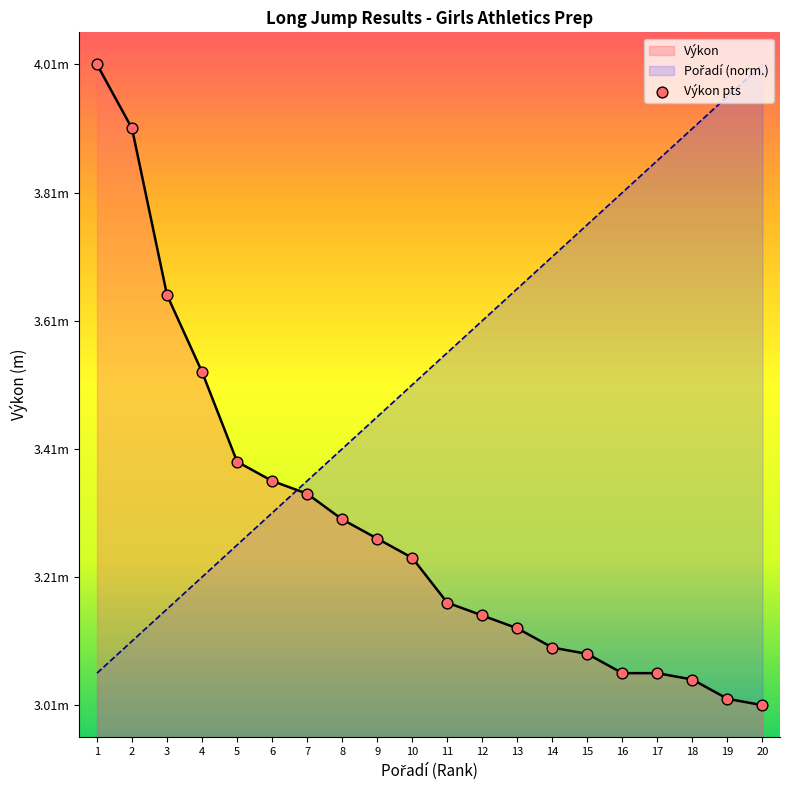

What is the ratio of the value at 10 to the value at 1?

0.8